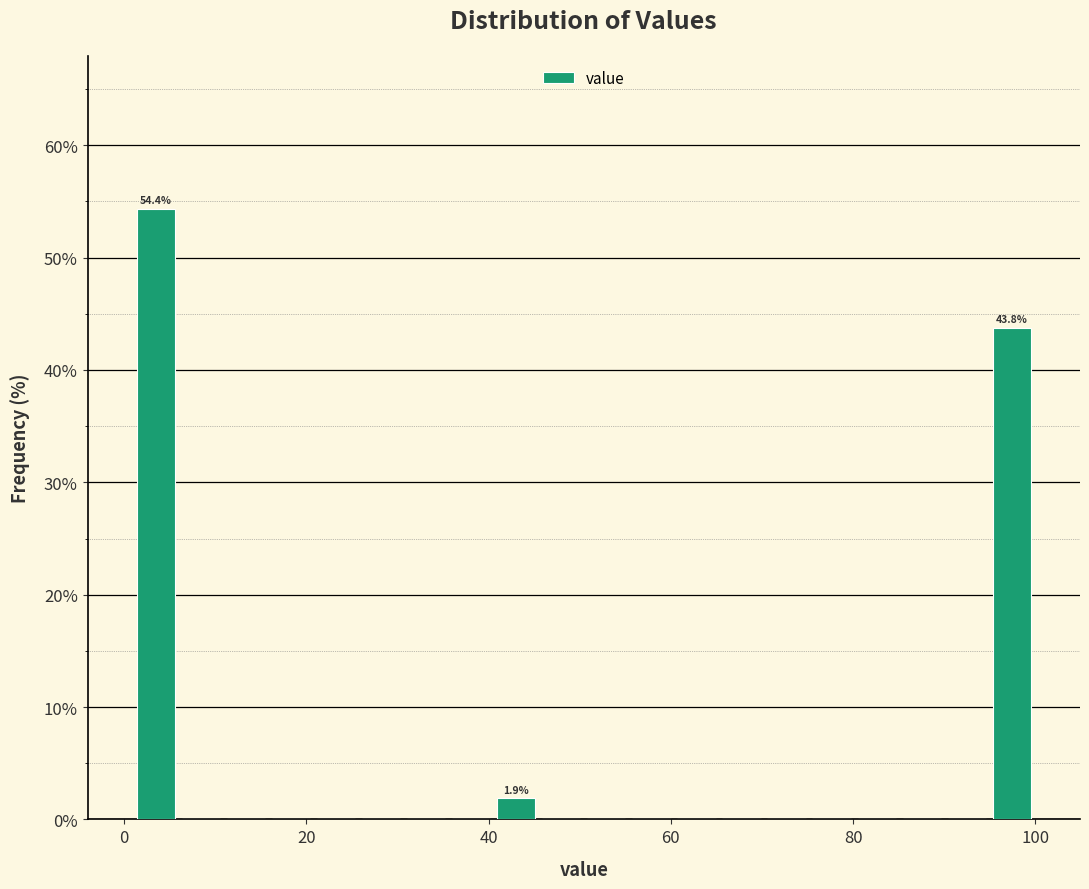

Around what value on the x-axis is the tallest bar? Give the approximate position of its centre, as read against the axis.

4